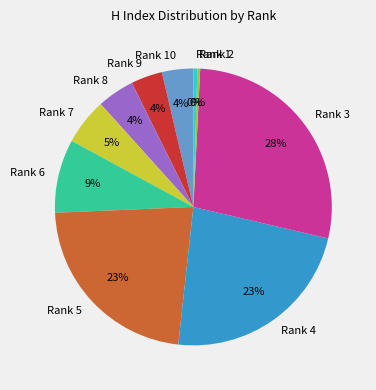

Which category has the biggest portion of the pie?

Rank 3